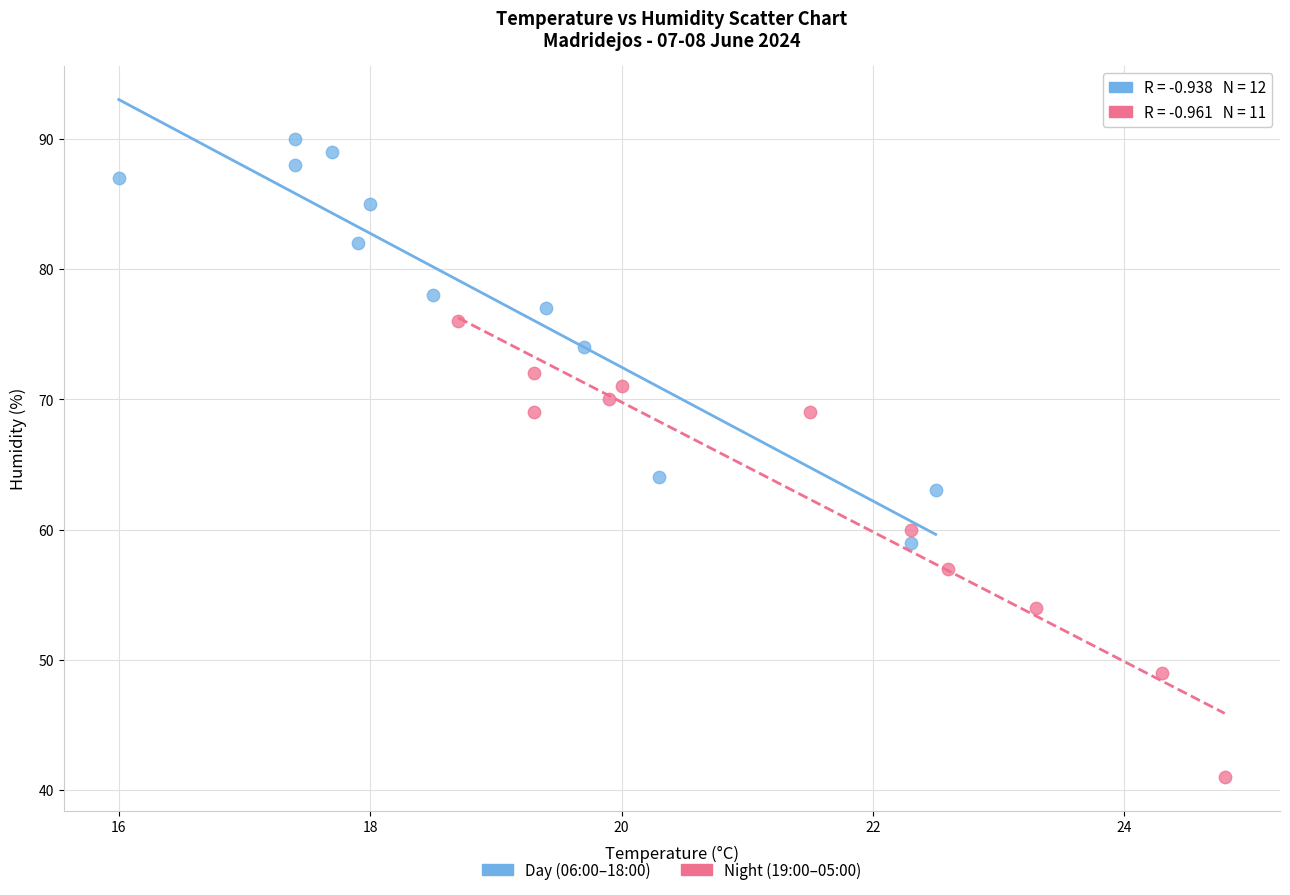

Which series has the largest Y range (max minus min)?

Night (19:00–05:00)